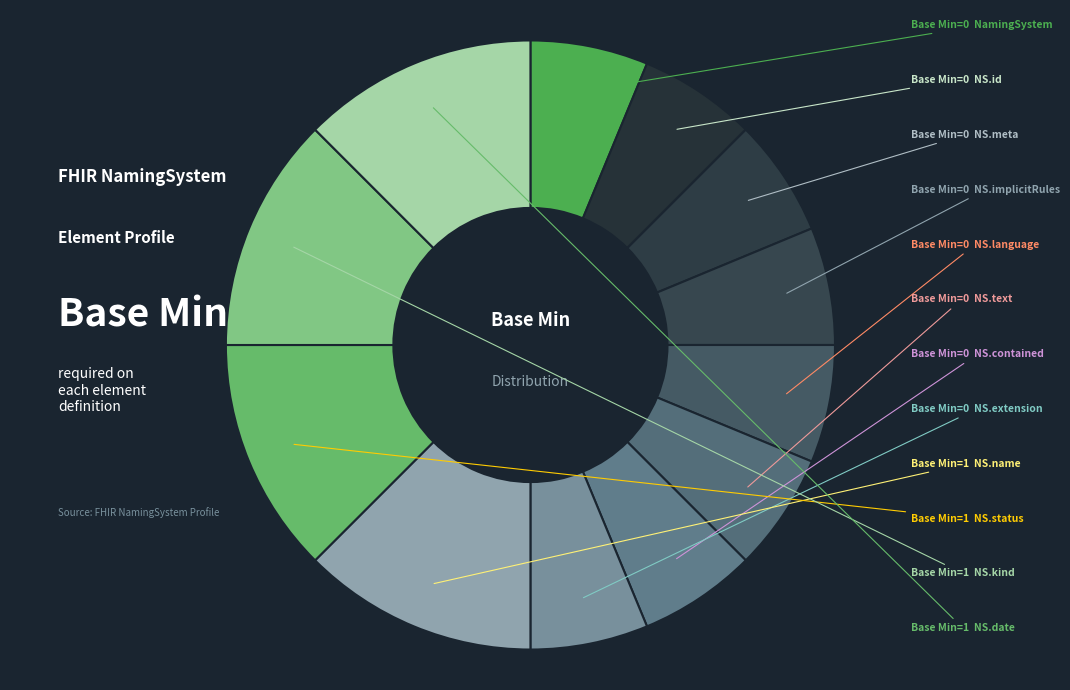

What is the smallest slice in the pie chart?

NamingSystem.id